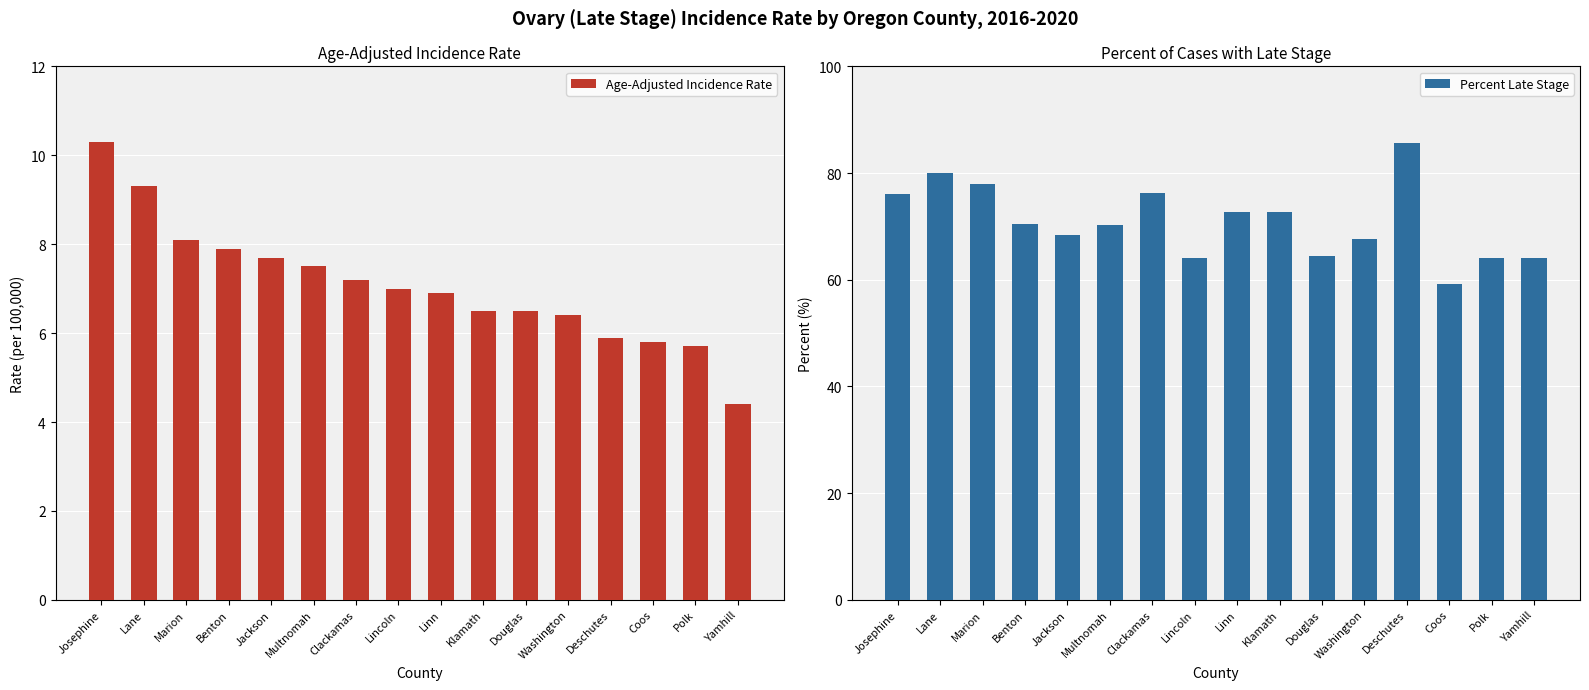

What is the maximum value for Age-Adjusted Incidence Rate?

10.3